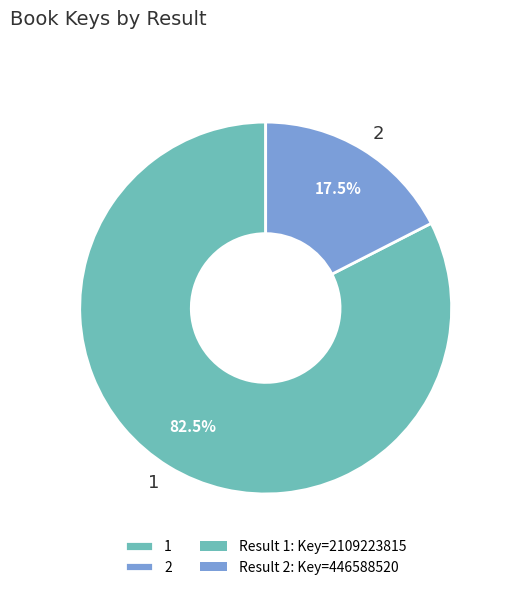

What portion of the pie excludes 1?

17.5%